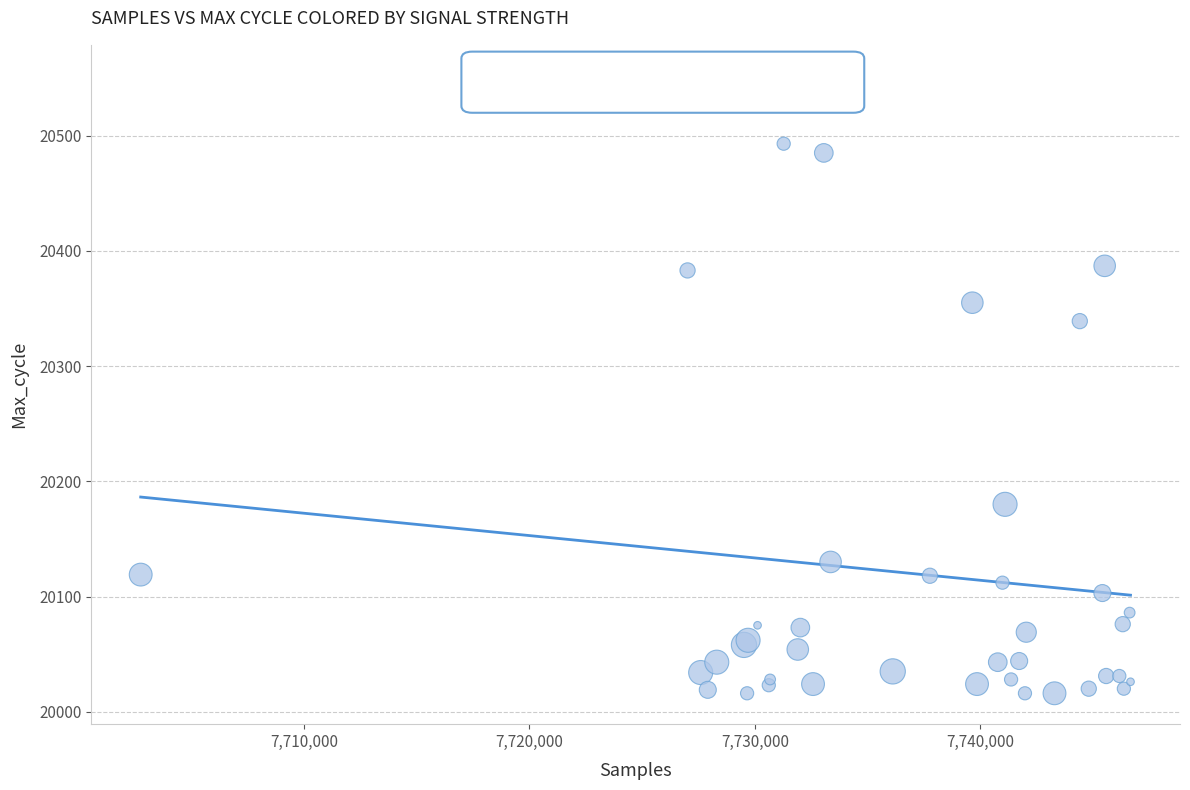

What Y value in the scatter plot is closest to 20284?

20339